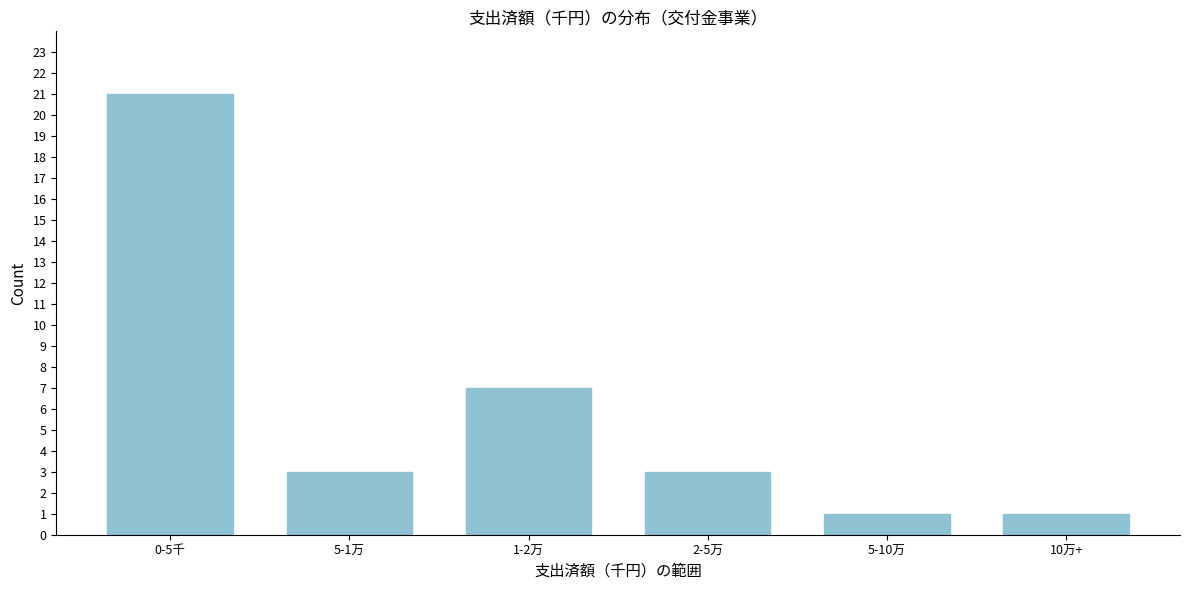

Reading left to right, transcribe all the data shown in this chart.

0-5千=21	5-1万=3	1-2万=7	2-5万=3	5-10万=1	10万+=1